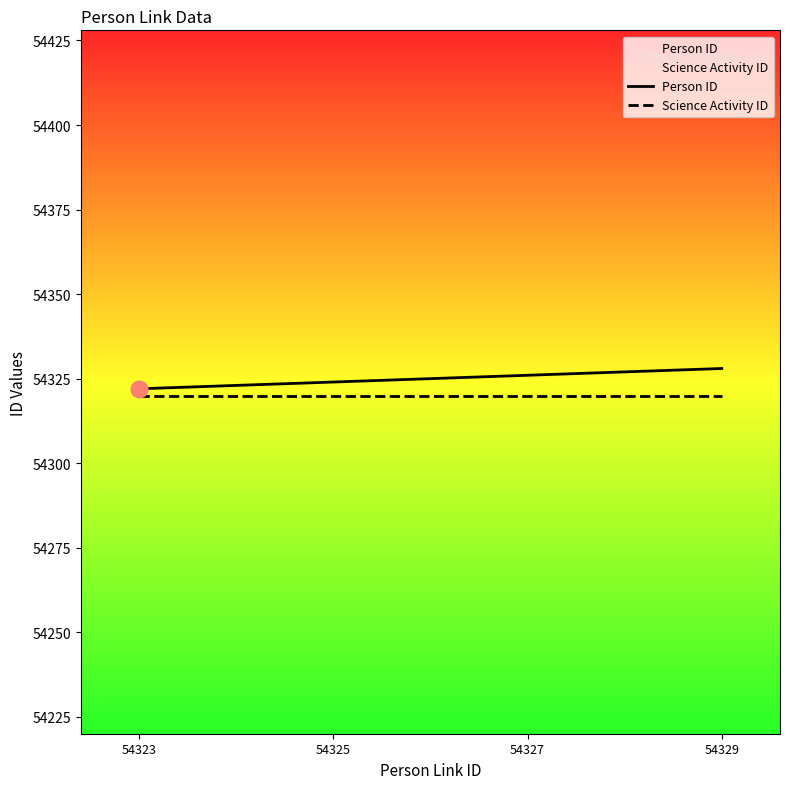

Reading left to right, extract all data points from this chart.

Person ID: 54322	54324	54326	54328
Science Activity ID: 54320	54320	54320	54320